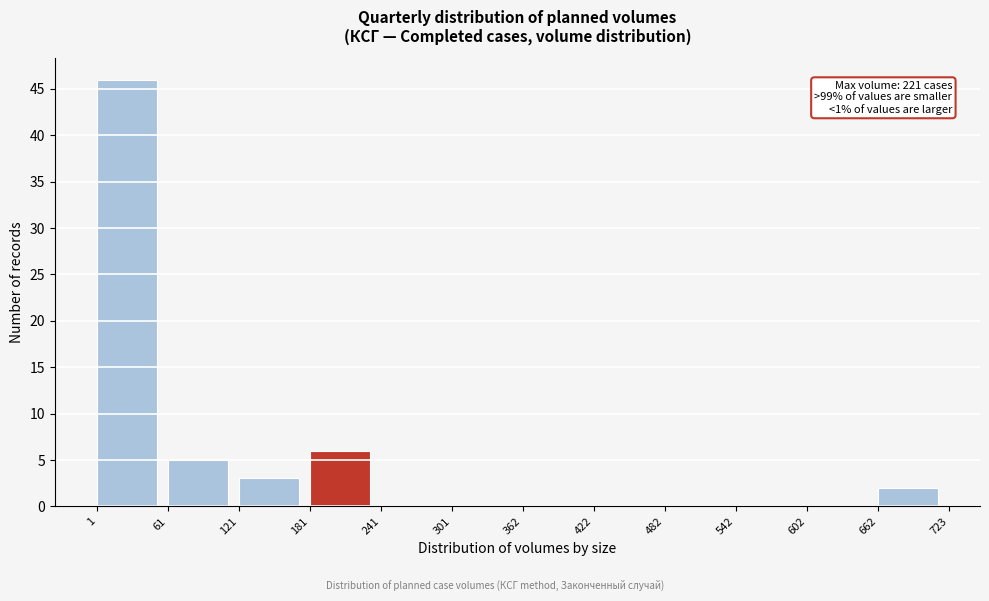

Over which range of the x-axis is the bar tallest?

1 to 61